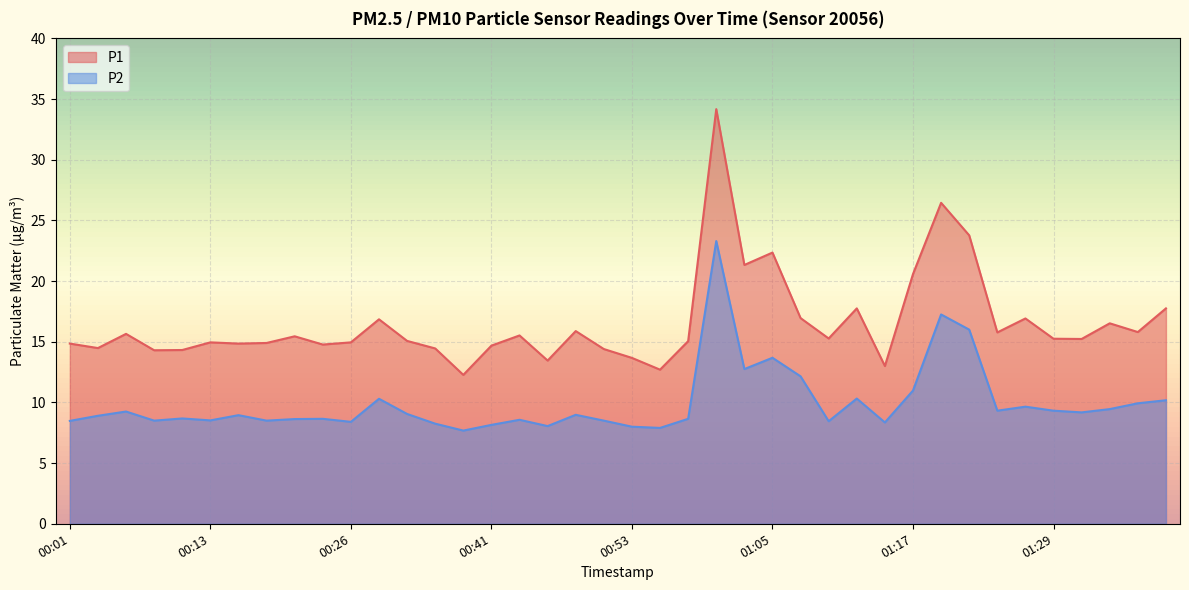

Rank the series at 01:37 from lowest to highest value.

P2, P1